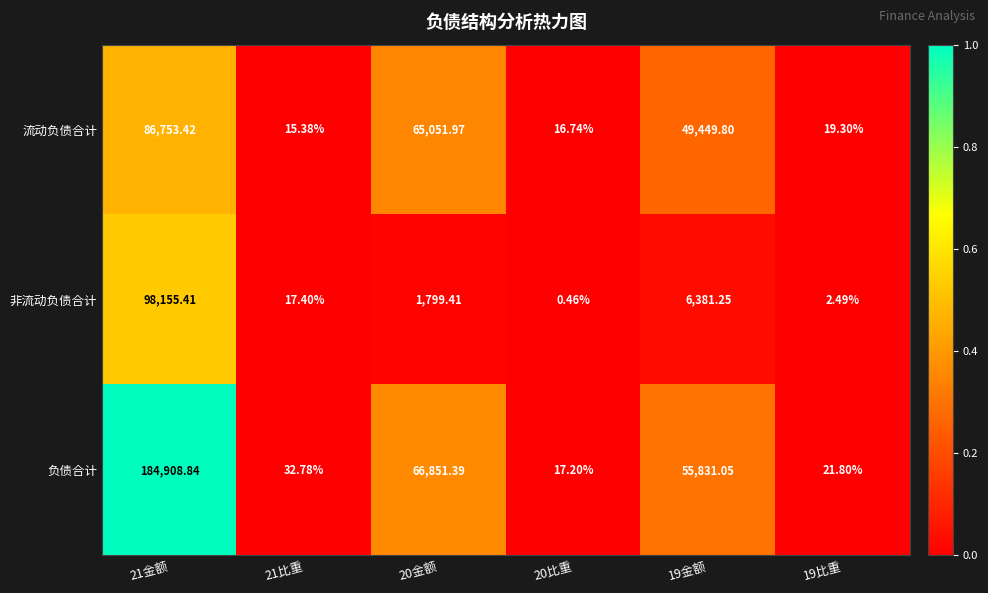

Which series changed the most between 21比重 and 20金额?

负债合计